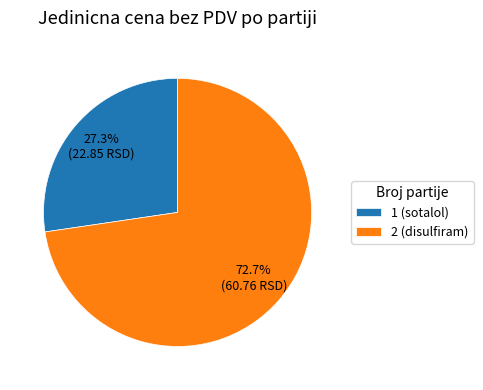

Which has a higher value, 2 (disulfiram) or 1 (sotalol)?

2 (disulfiram)